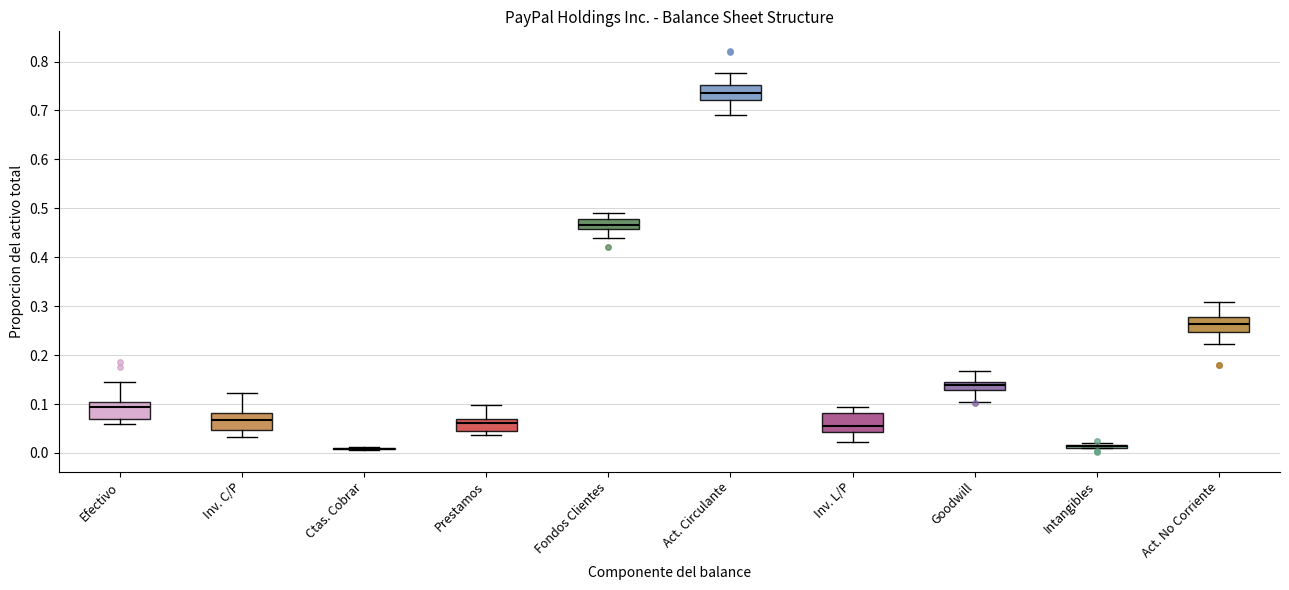

Where does the median line of the box for Prestamos sit on the y-axis? The values are not printed on the chart, so give them approximately, as read against the axis.

0.06